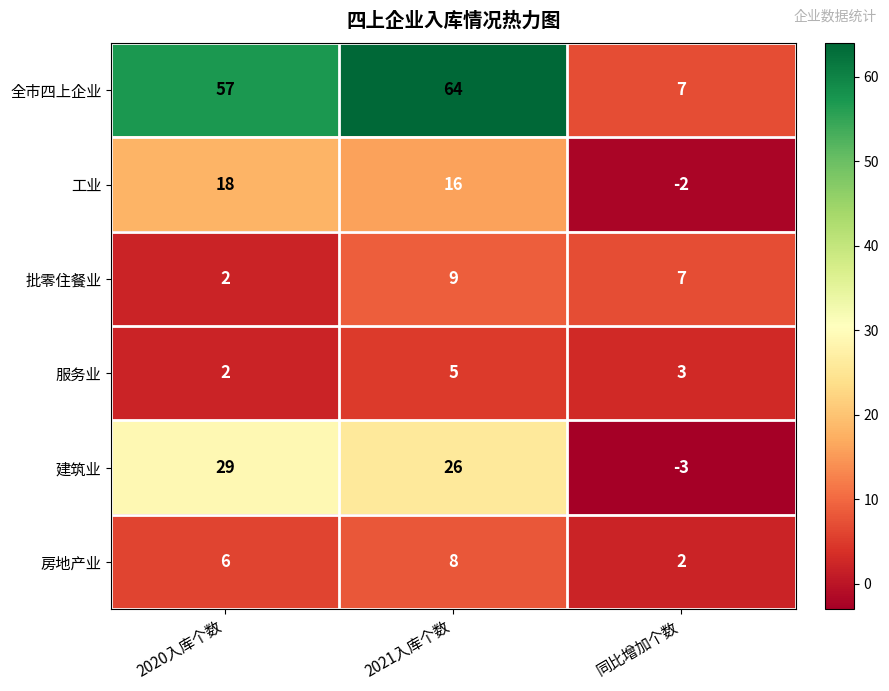

At which category does the chart reach its minimum across all series?

同比增加个数